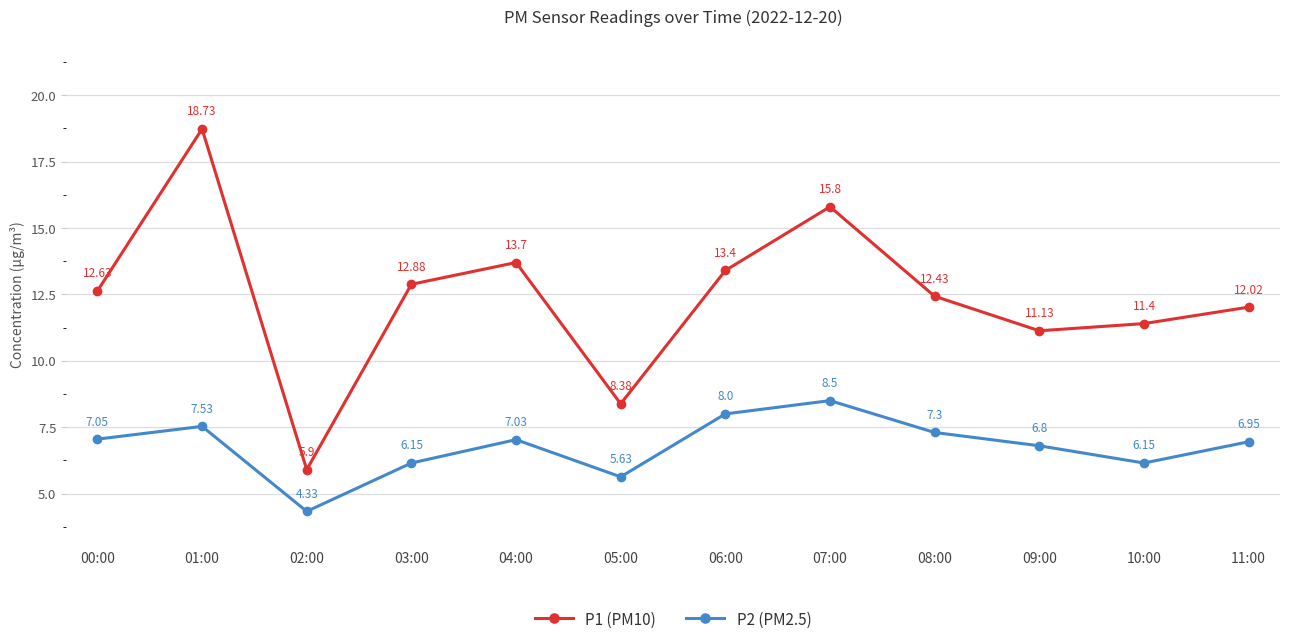

The P1 (PM10) series shows 3.3 at 09:00. True or false?

False